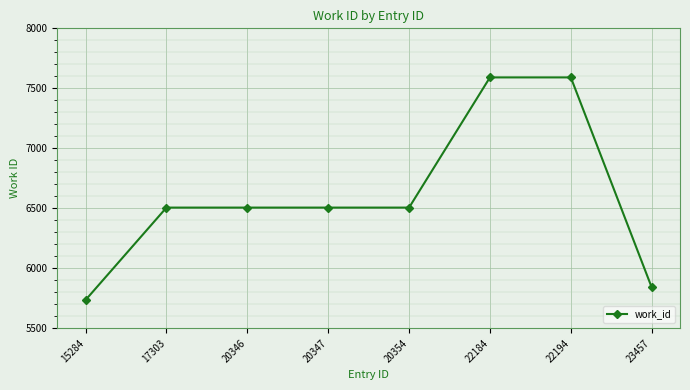

Between 20354 and 23457, which is larger?

20354